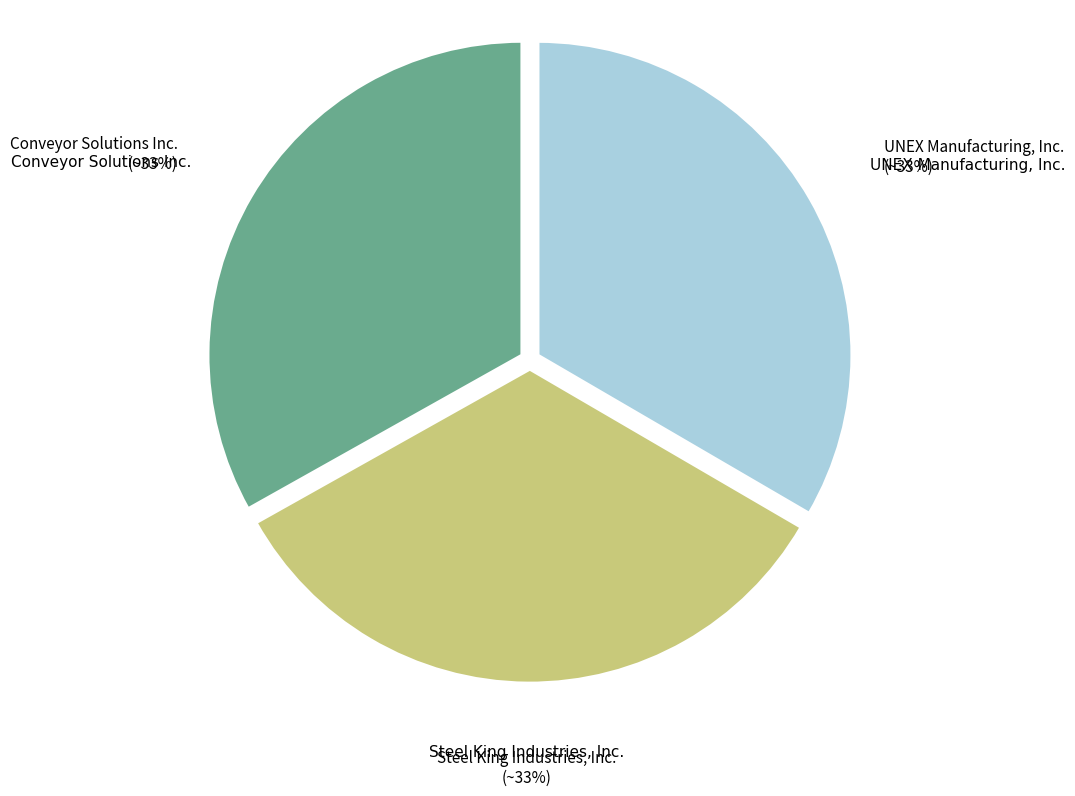

Is there any slice that represents more than half of the pie?

No